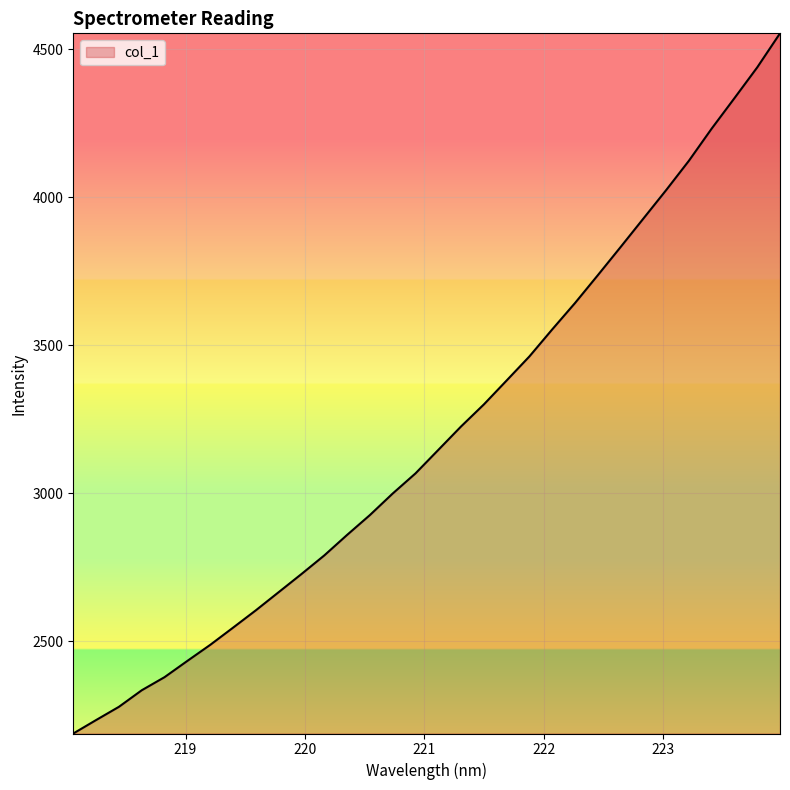

What is the maximum value shown in the chart?

4553.0